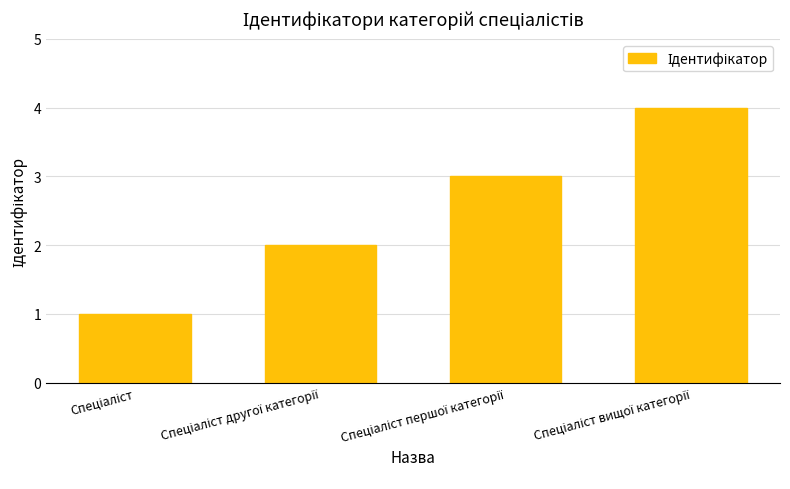

What is the sum of all values?

10